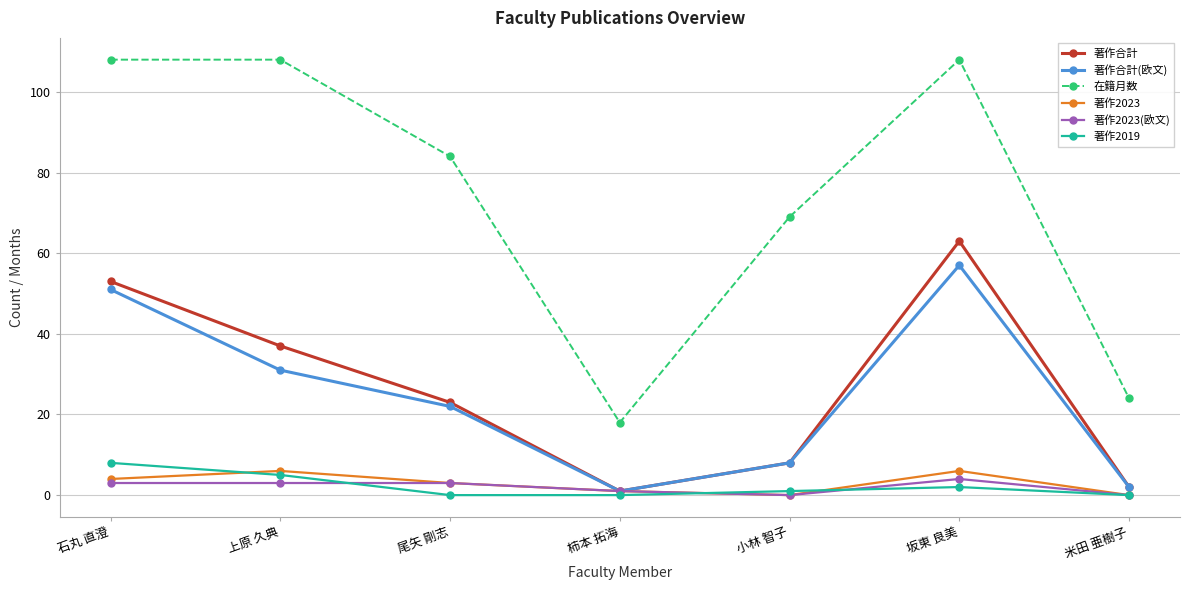

What is the sum of the 在籍月数 values at 上原 久典 and 小林 智子?

177